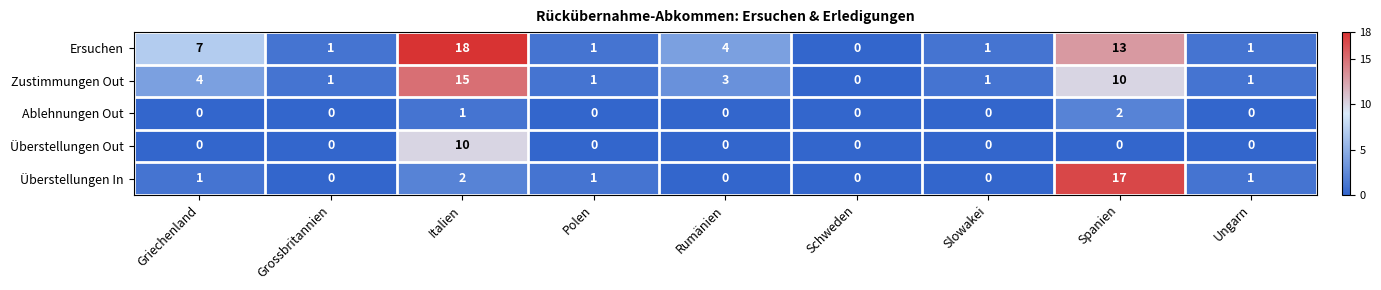

What is the sum of all Ersuchen values?

46